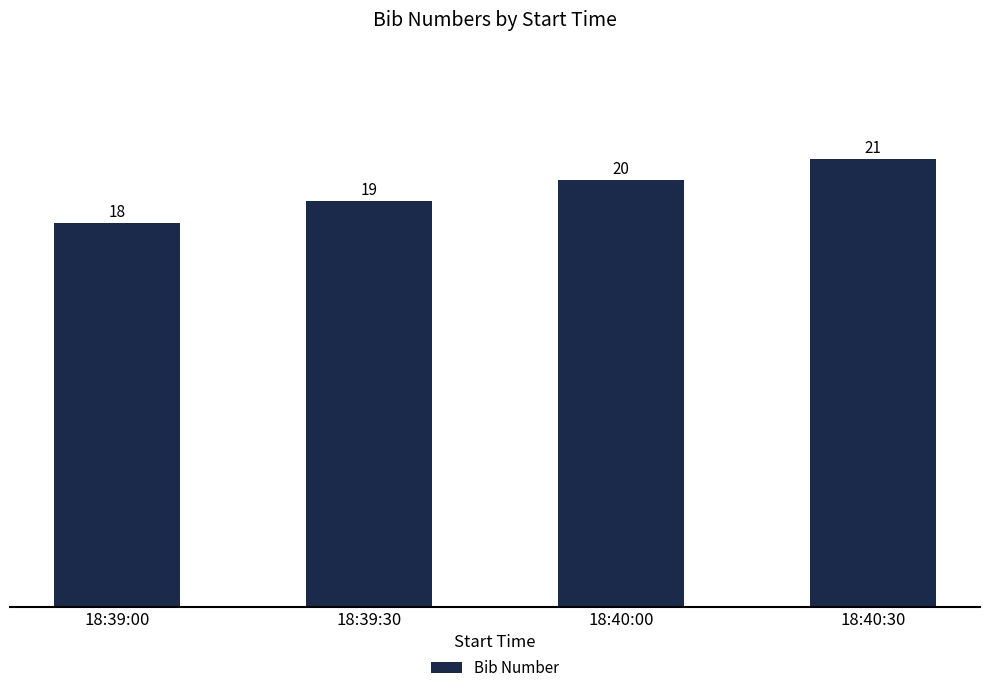

What is the difference between the maximum and minimum values?

3